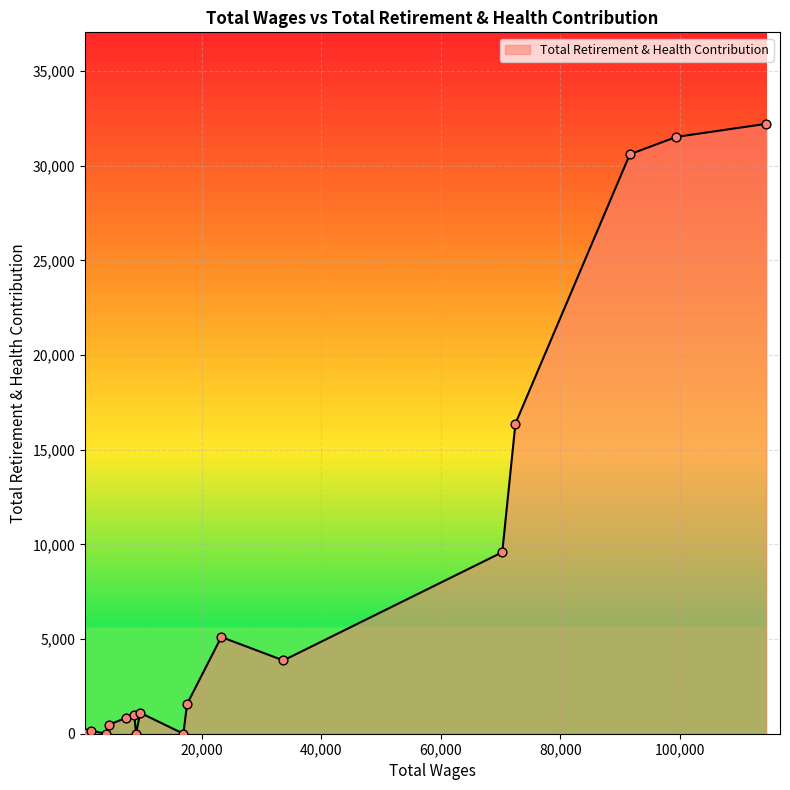

What is the greatest value displayed?

32216